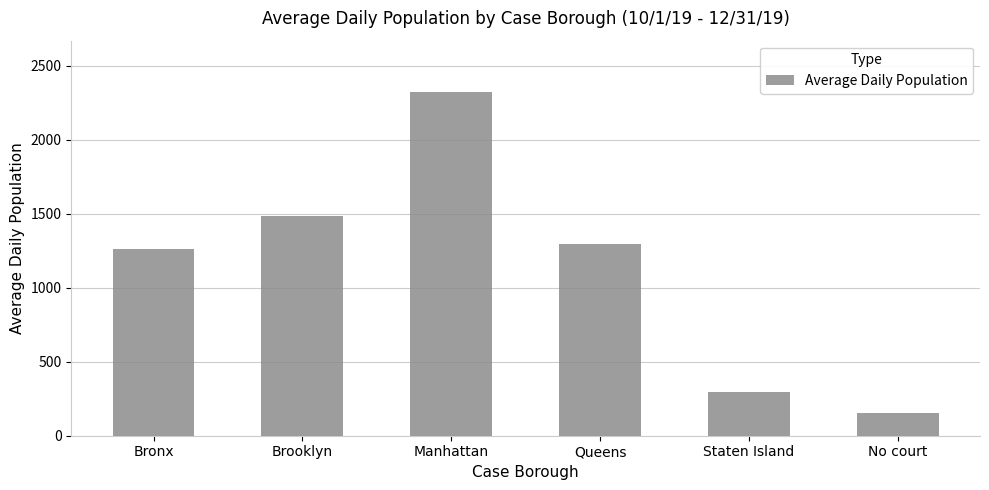

At which category does the chart reach its minimum across all series?

No court